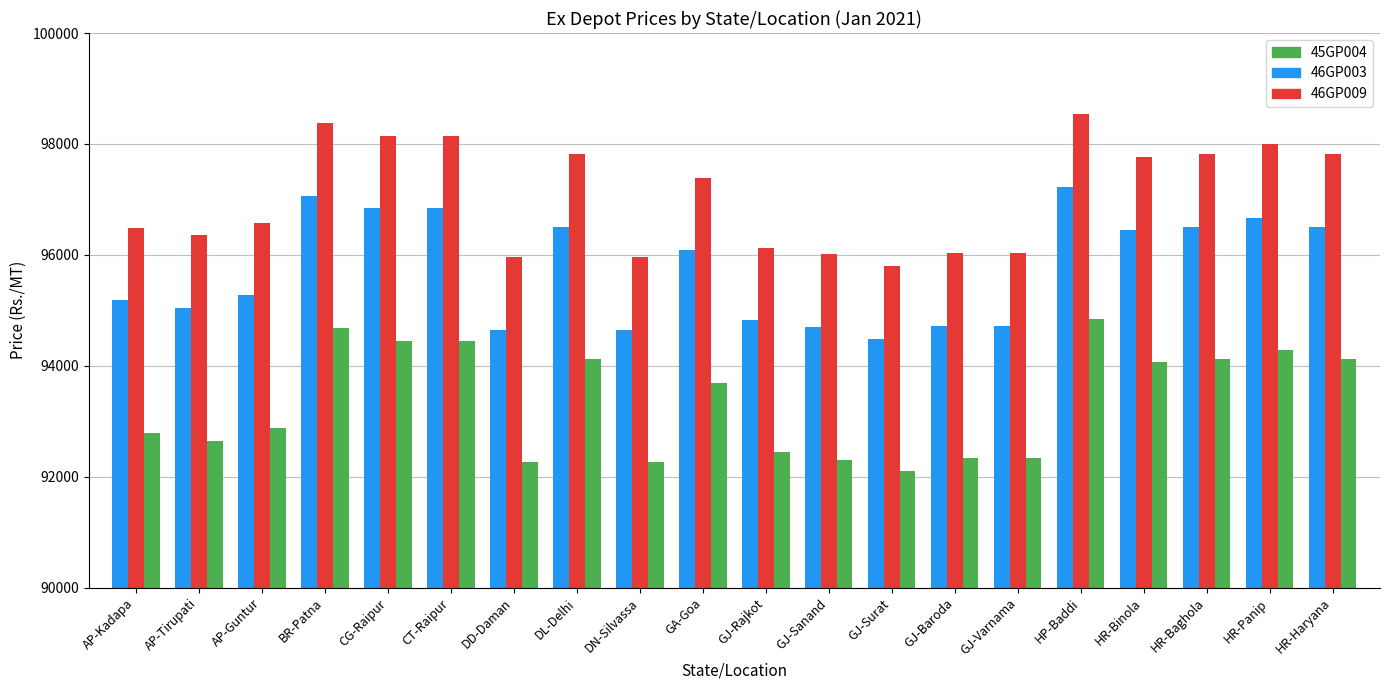

Is it true that 45GP004 equals 46052 at GA-Goa?

False